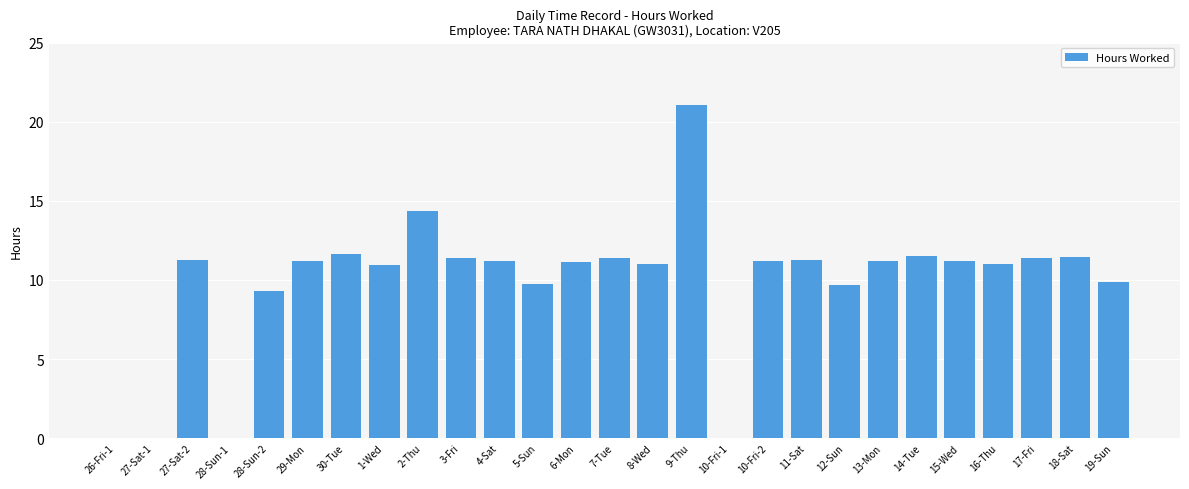

The value at 5-Sun is 16.0. True or false?

False